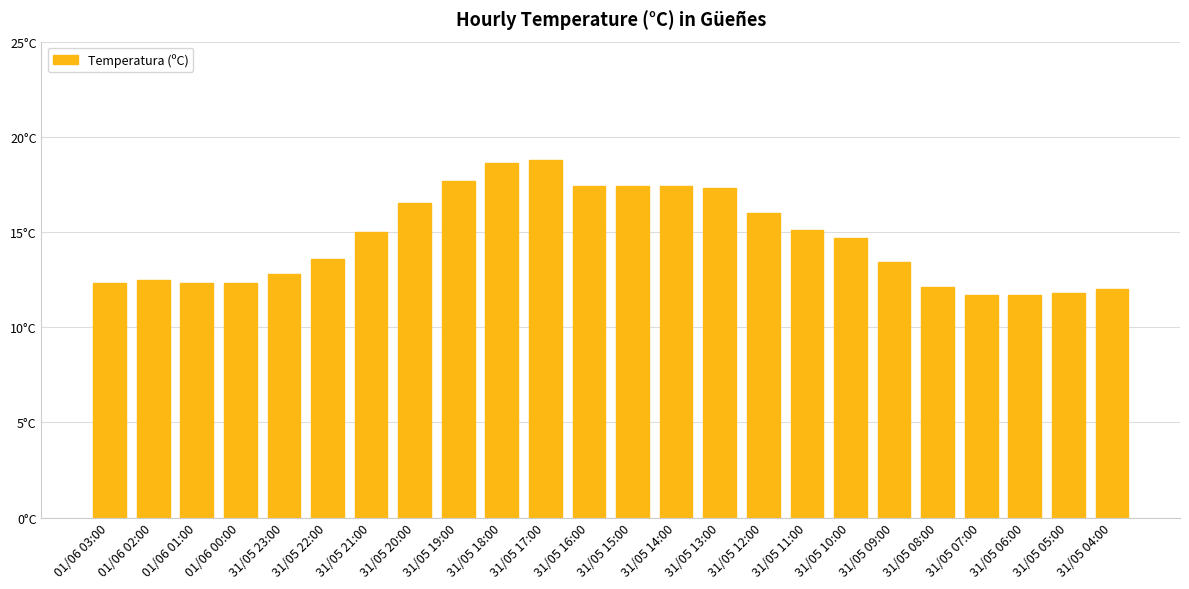

What is the approximate value at 31/05 07:00?

11.7